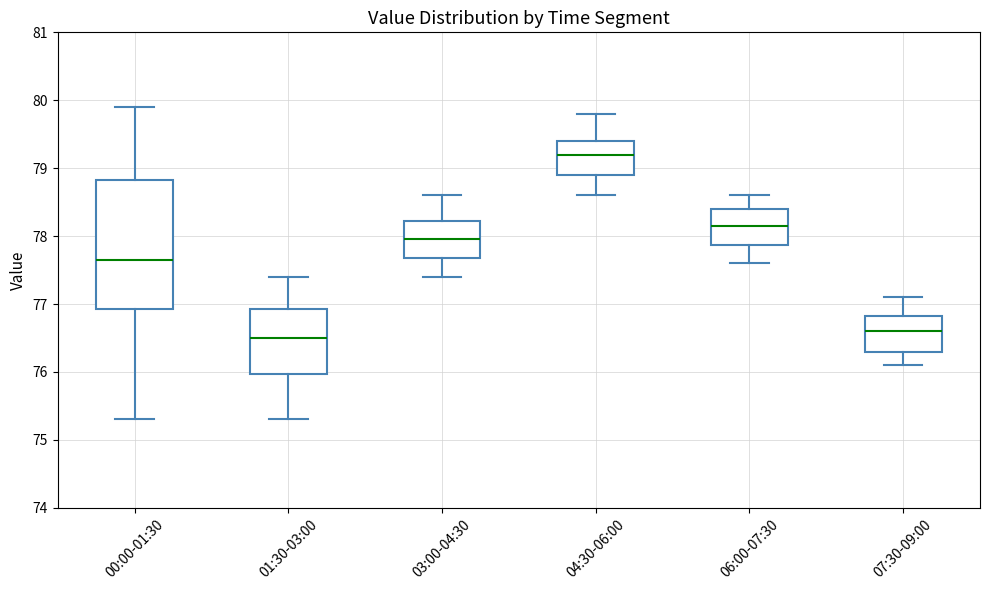

Which box's median line is the highest?

04:30-06:00